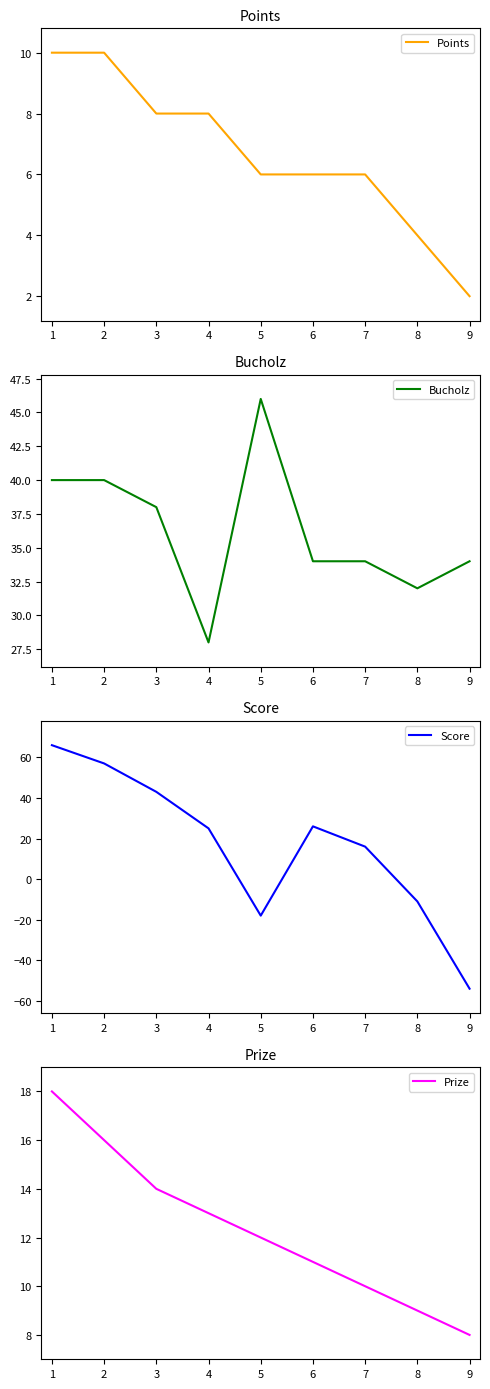

The value of Points at 5 is 6. True or false?

True